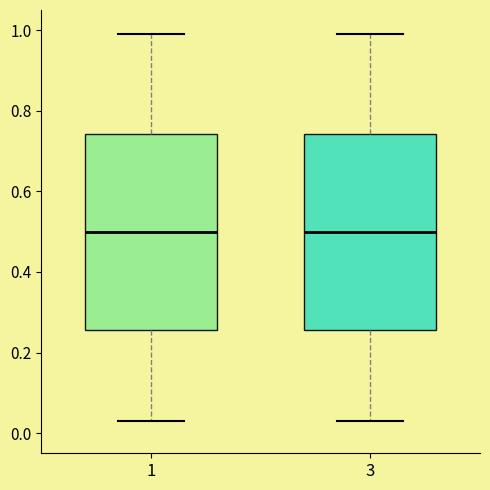

Where does the lower whisker of the box at x = 1 end on the y-axis? The values are not printed on the chart, so give them approximately, as read against the axis.

0.04